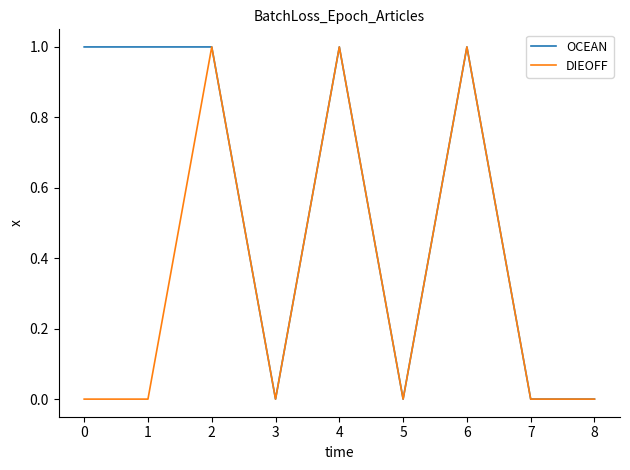

List the series in order of their overall mean, highest first.

OCEAN, DIEOFF